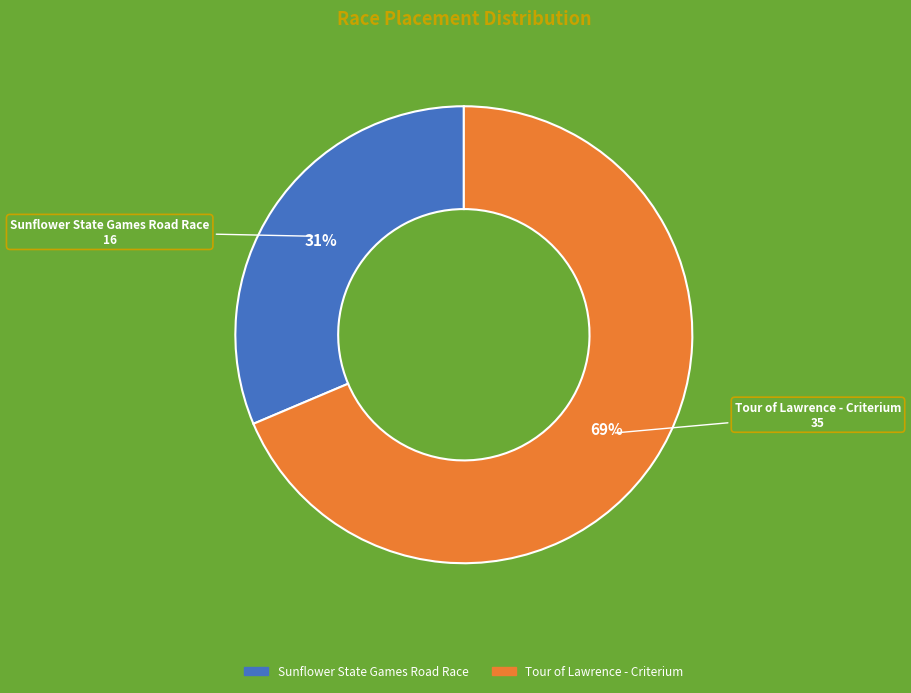

To the nearest percent, what is the average slice percentage?

50%